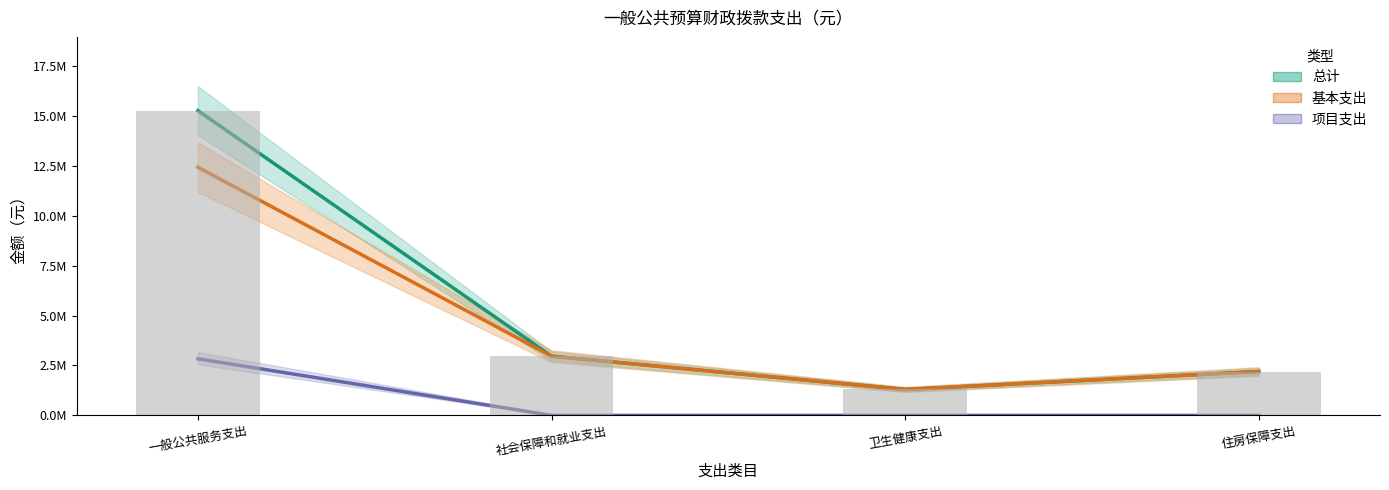

What is the average value of the 总计 series?

5431598.5